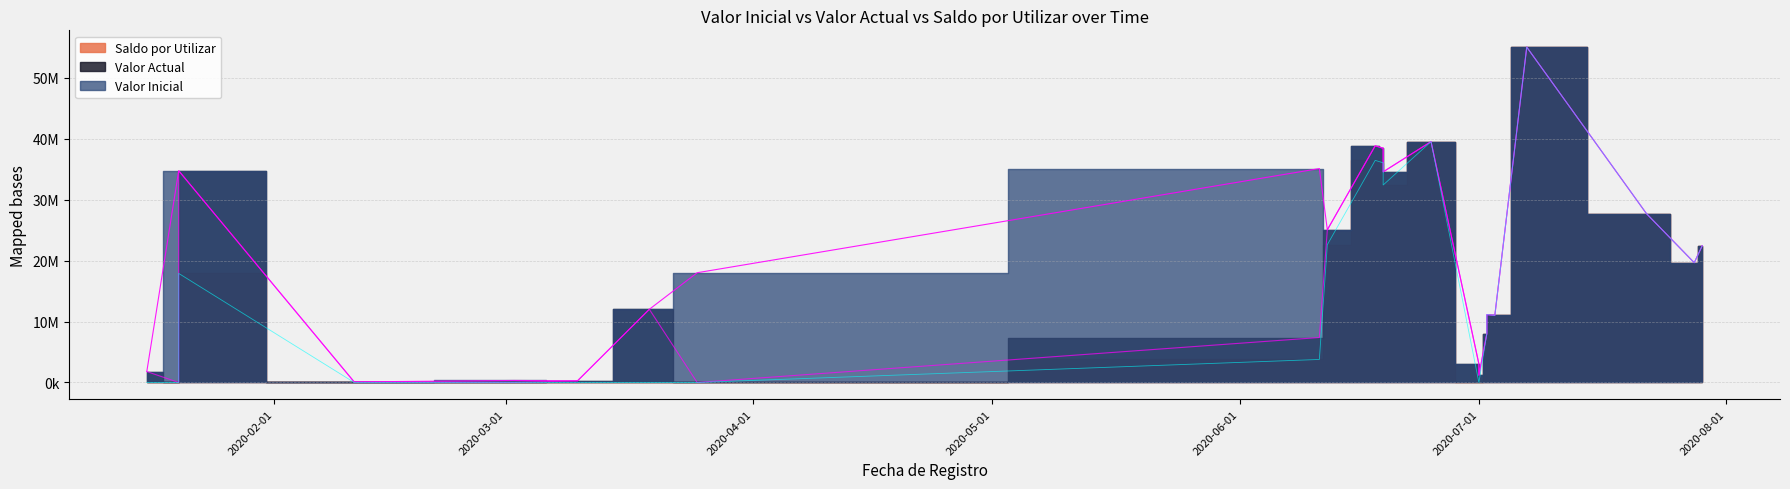

Count the number of categories in the chart.

23